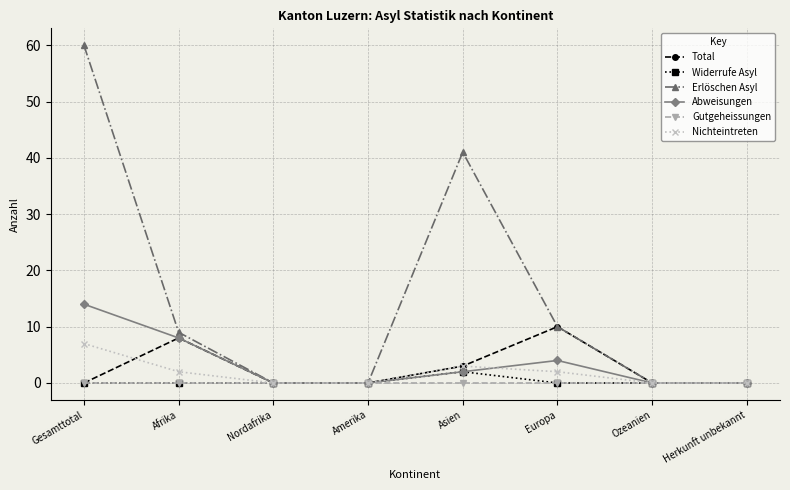

Rank the series by their maximum value, from highest to lowest.

Erlöschen Asyl, Abweisungen, Total, Nichteintreten, Widerrufe Asyl, Gutgeheissungen